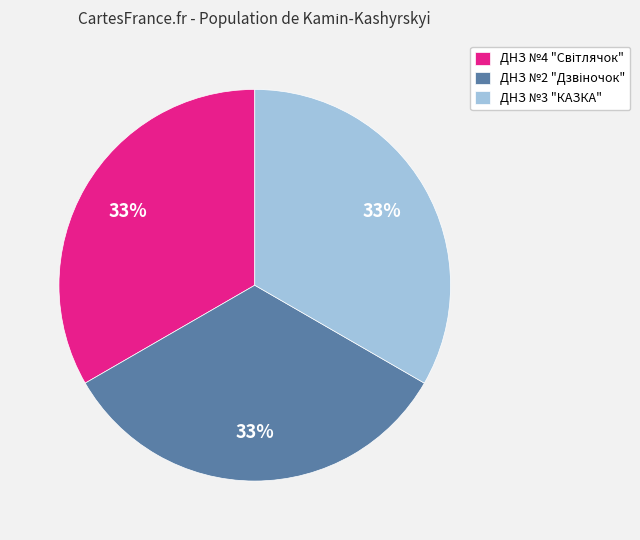

To the nearest percent, what percentage of the pie is ДНЗ №3 "КАЗКА"?

33%